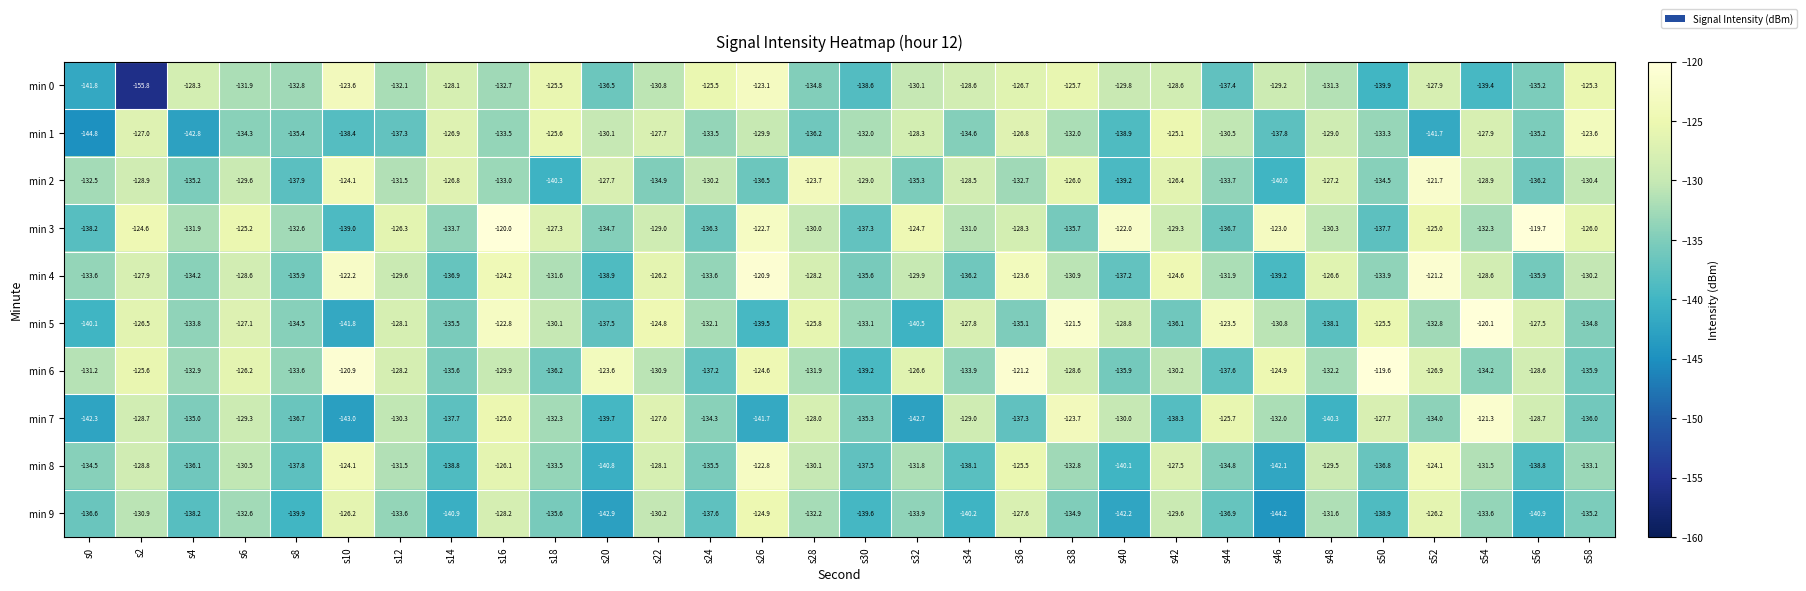

Which category has the highest value in the min 0 series?

s26